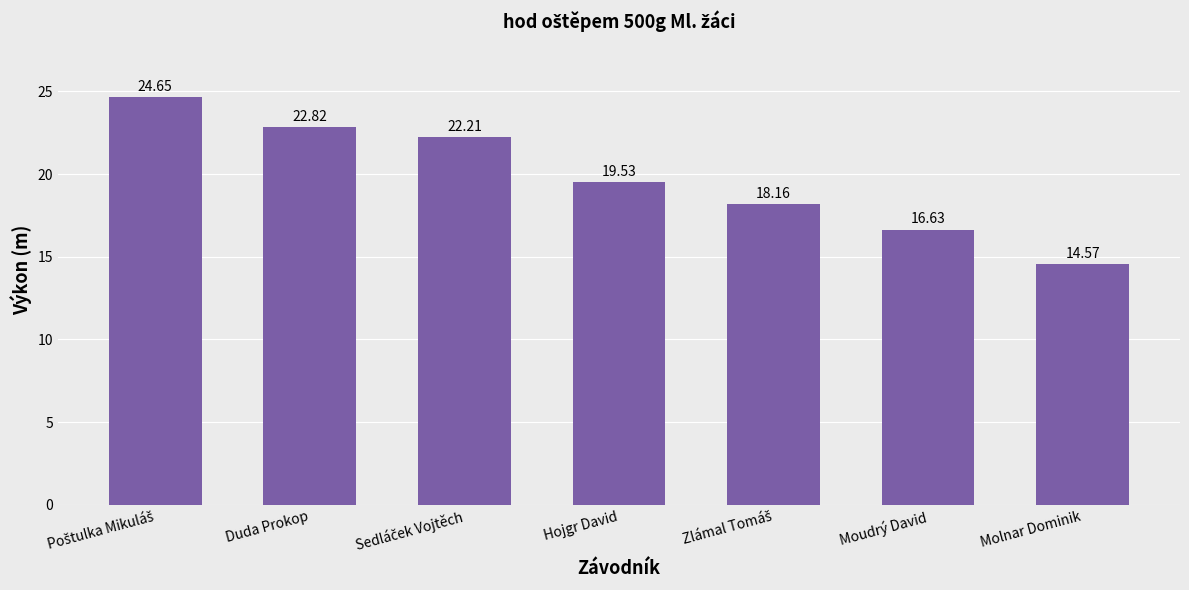

What is the average value?

19.8